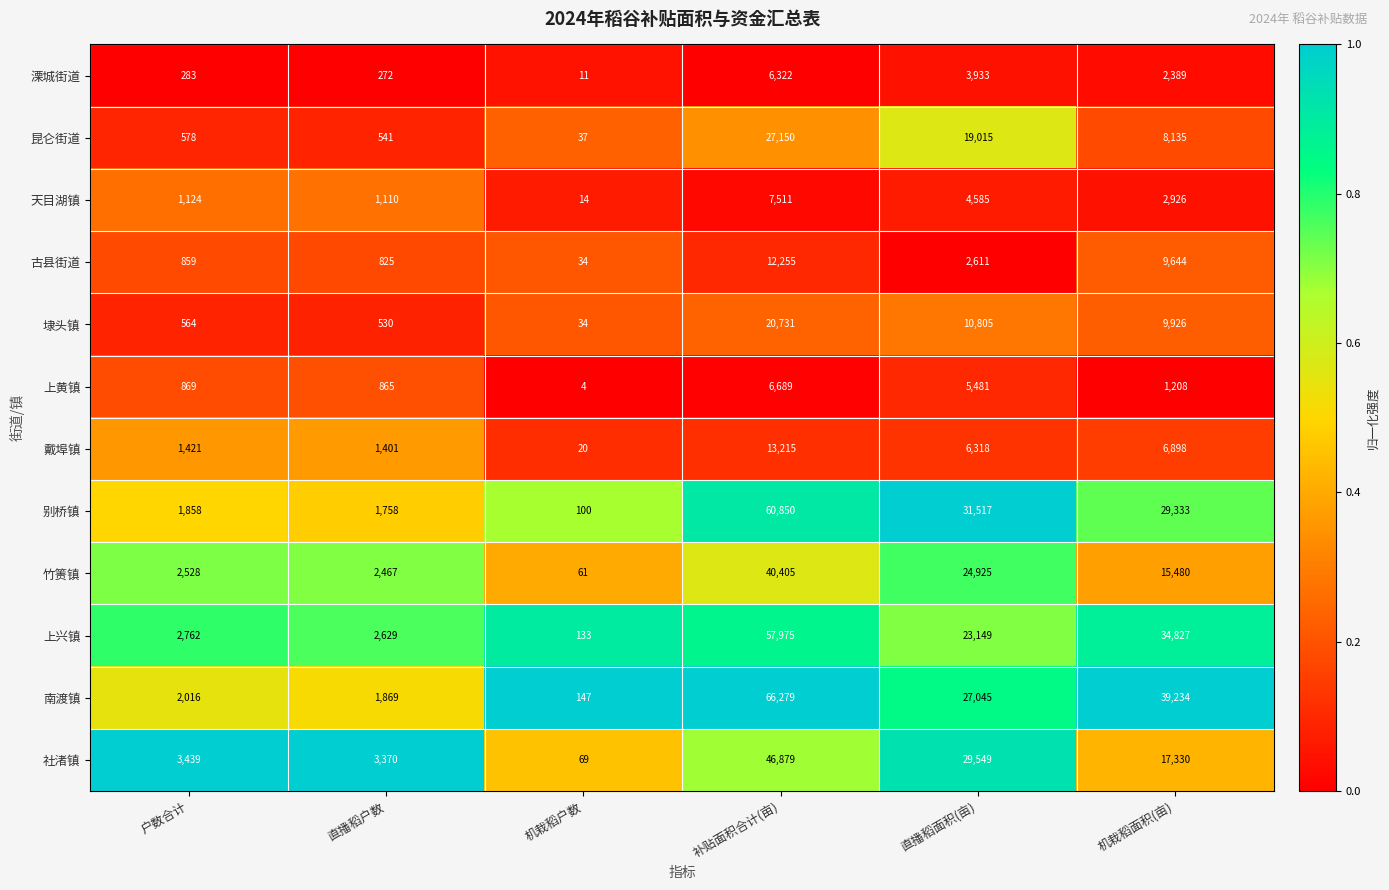

Where does the 别桥镇 series first go above 29333?

补贴面积合计(亩)